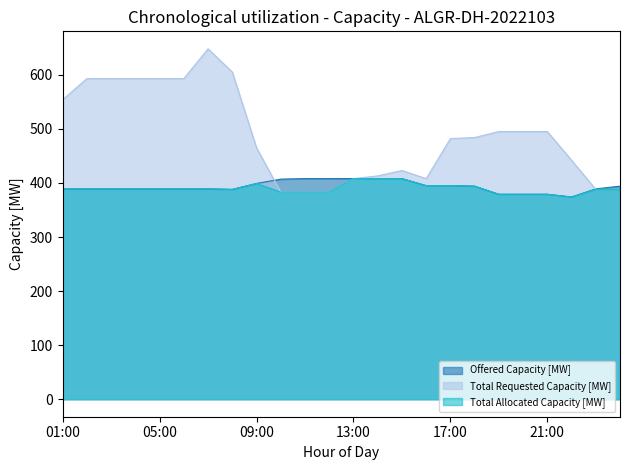

Reading right to left, list all the values displayed in this chart.

Offered Capacity [MW]: 00:00=394	23:00=389	22:00=374	21:00=379	20:00=379	19:00=379	18:00=394	17:00=395	16:00=395	15:00=408	14:00=408	13:00=408	12:00=408	11:00=408	10:00=407	09:00=399	08:00=388	07:00=389	06:00=389	05:00=389	04:00=389	03:00=389	02:00=389	01:00=389
Total Requested Capacity [MW]: 00:00=388	23:00=388	22:00=442	21:00=495	20:00=495	19:00=495	18:00=484	17:00=482	16:00=408	15:00=423	14:00=413	13:00=408	12:00=383	11:00=383	10:00=383	09:00=465	08:00=605	07:00=648	06:00=593	05:00=593	04:00=593	03:00=593	02:00=593	01:00=554
Total Allocated Capacity [MW]: 00:00=388	23:00=388	22:00=374	21:00=379	20:00=379	19:00=379	18:00=394	17:00=395	16:00=395	15:00=408	14:00=408	13:00=408	12:00=383	11:00=383	10:00=383	09:00=399	08:00=388	07:00=389	06:00=389	05:00=389	04:00=389	03:00=389	02:00=389	01:00=389